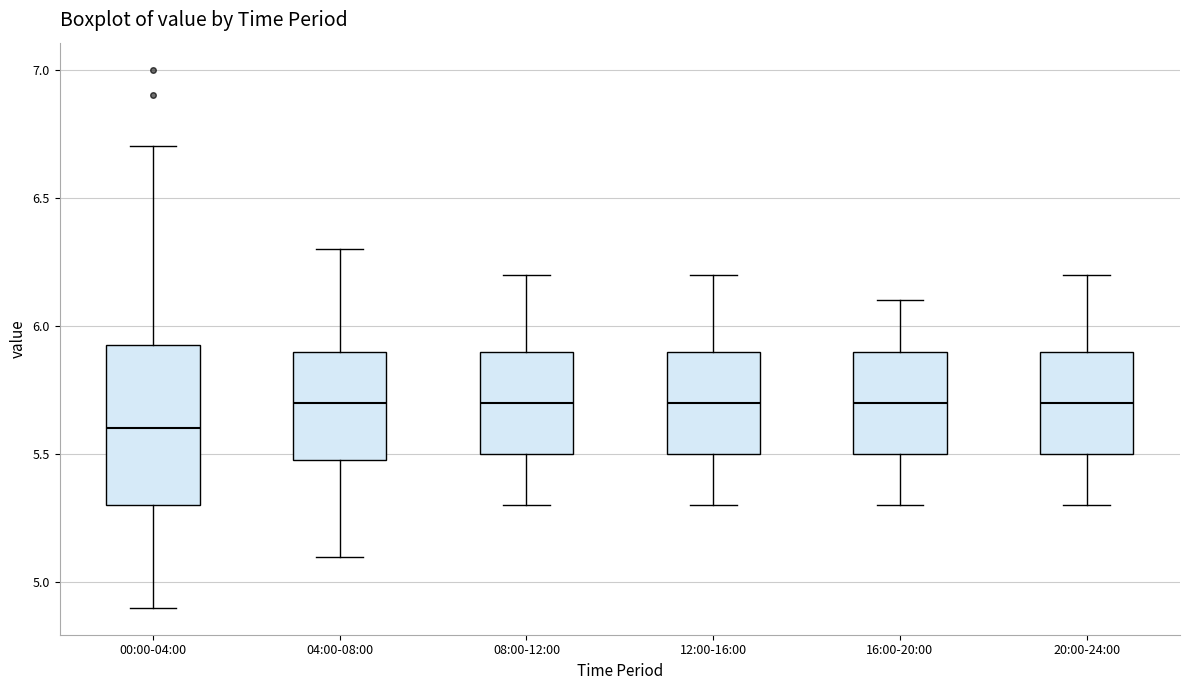

Where does the median line of the box for 20:00-24:00 sit on the y-axis? The values are not printed on the chart, so give them approximately, as read against the axis.

5.70